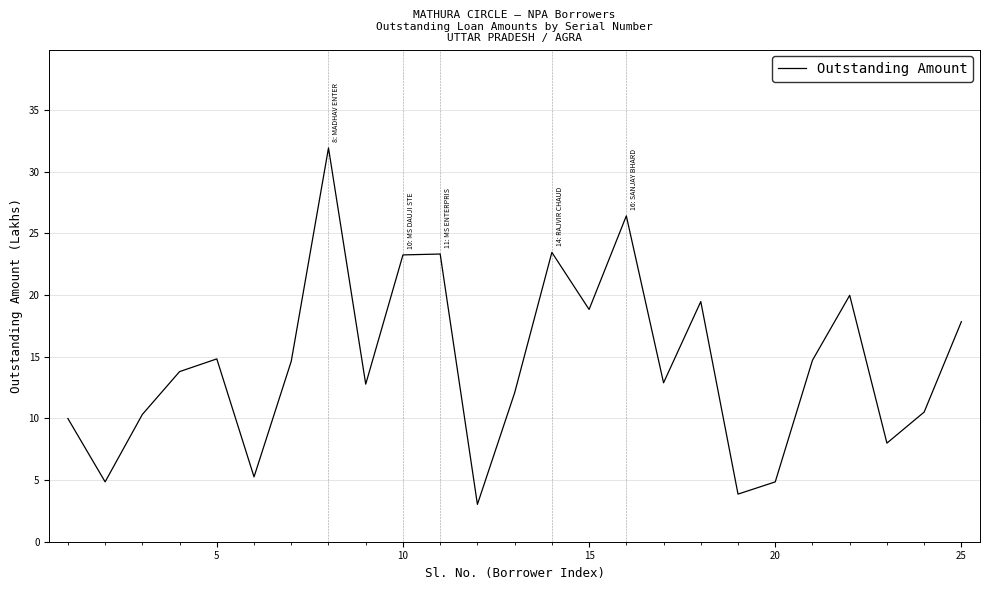

How many lines are shown in the chart?

1